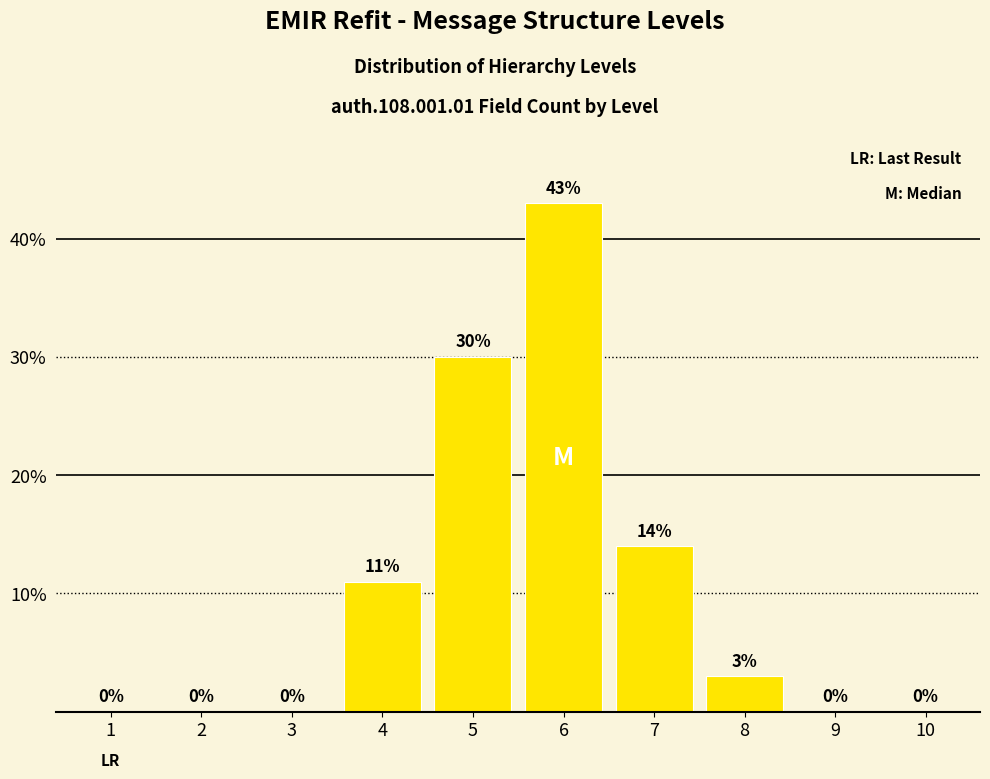

What is the sum of all values?

101